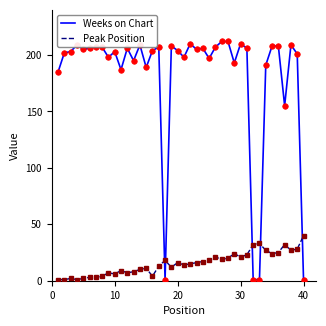

Rank the series by their average value, from lowest to highest.

Peak Position, Weeks on Chart